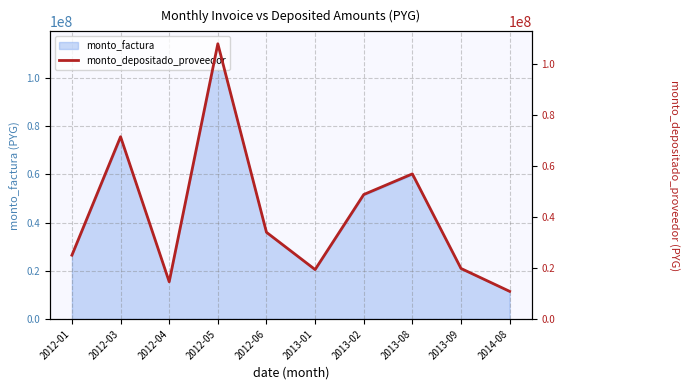

What is the label of the 9th point from the right?

2012-03